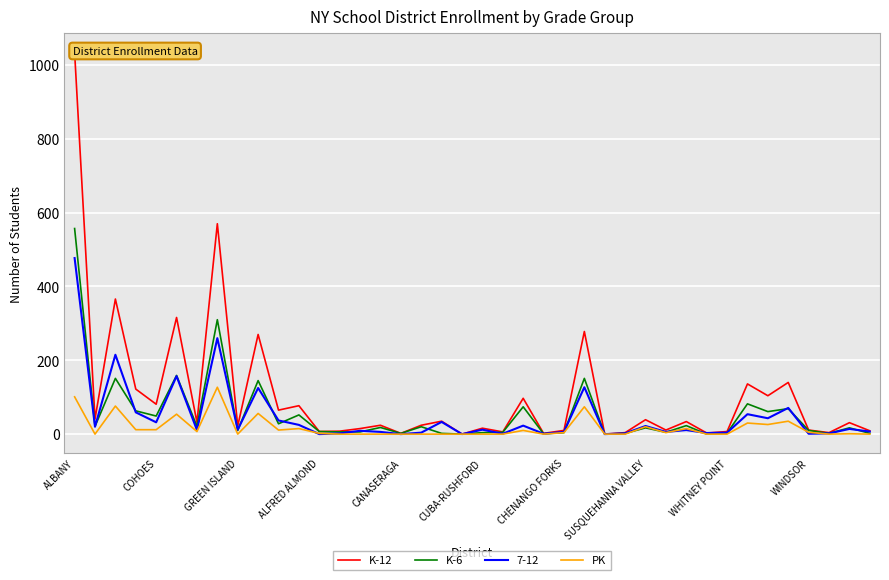

At which label does K-12 reach its minimum?

19